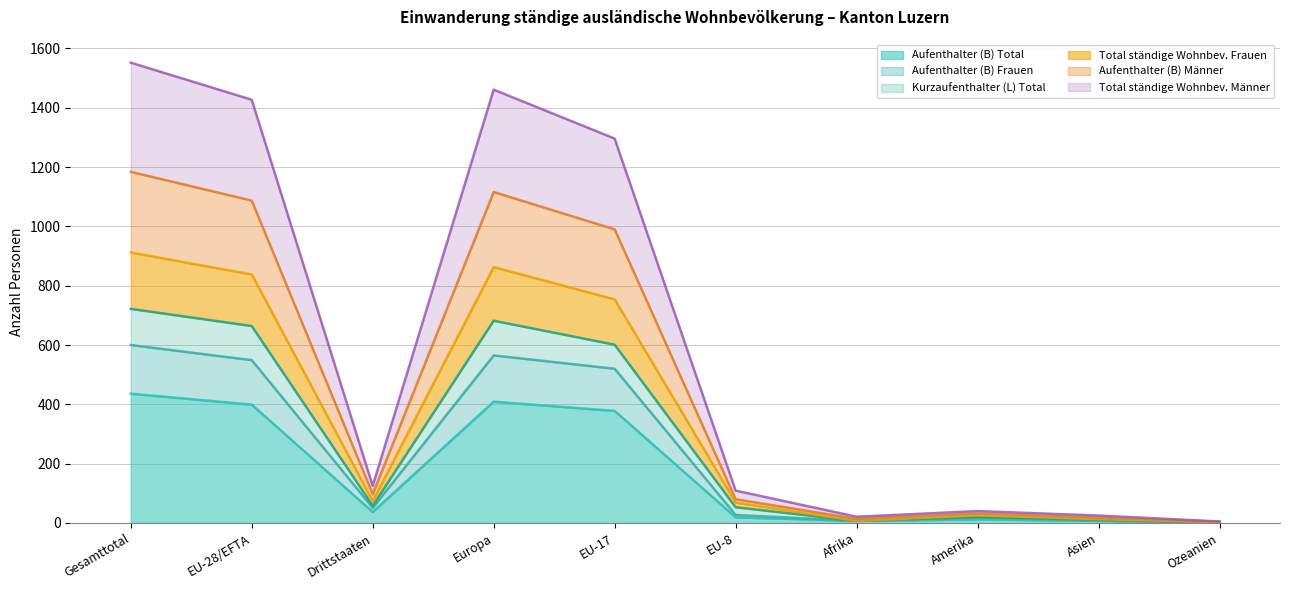

Count the number of categories in the chart.

10